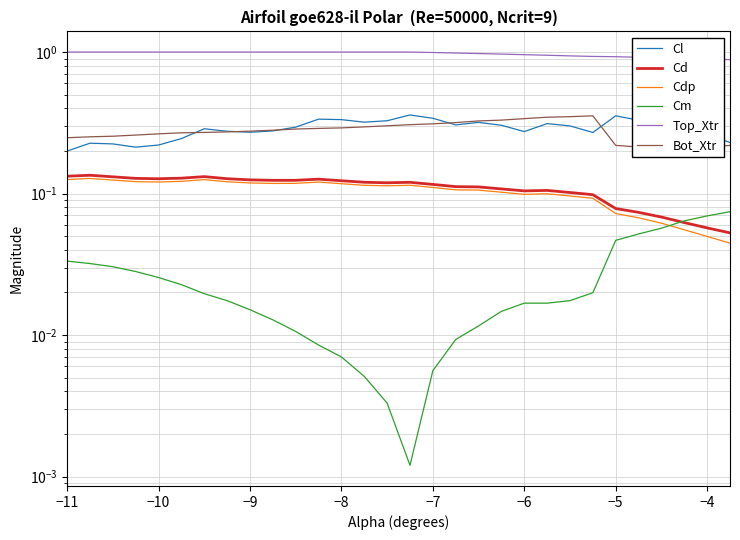

Does the chart display data point markers on the line(s)?

No